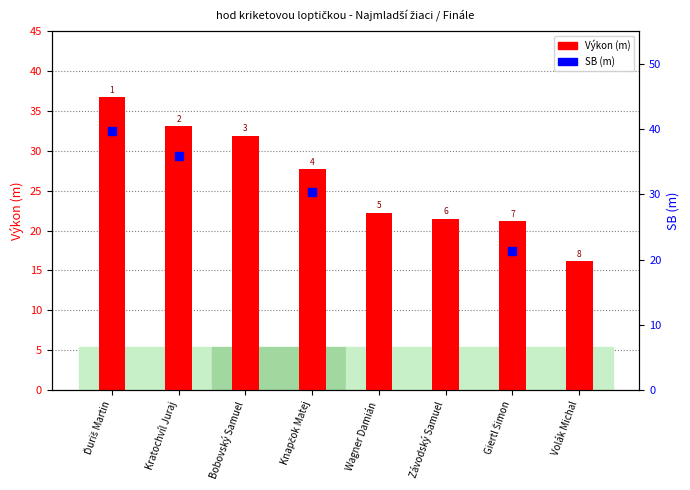

Which series contains the highest Y value?

SB